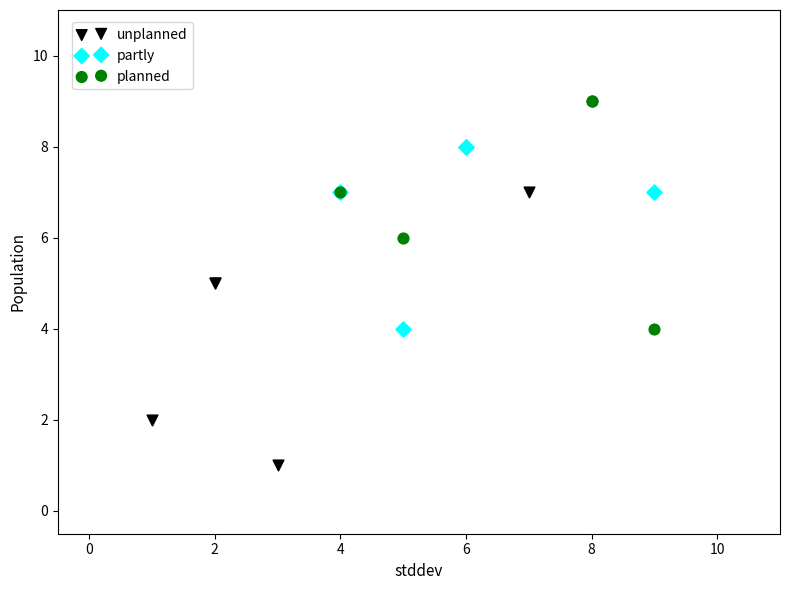

Which series has the widest spread of Y values?

unplanned